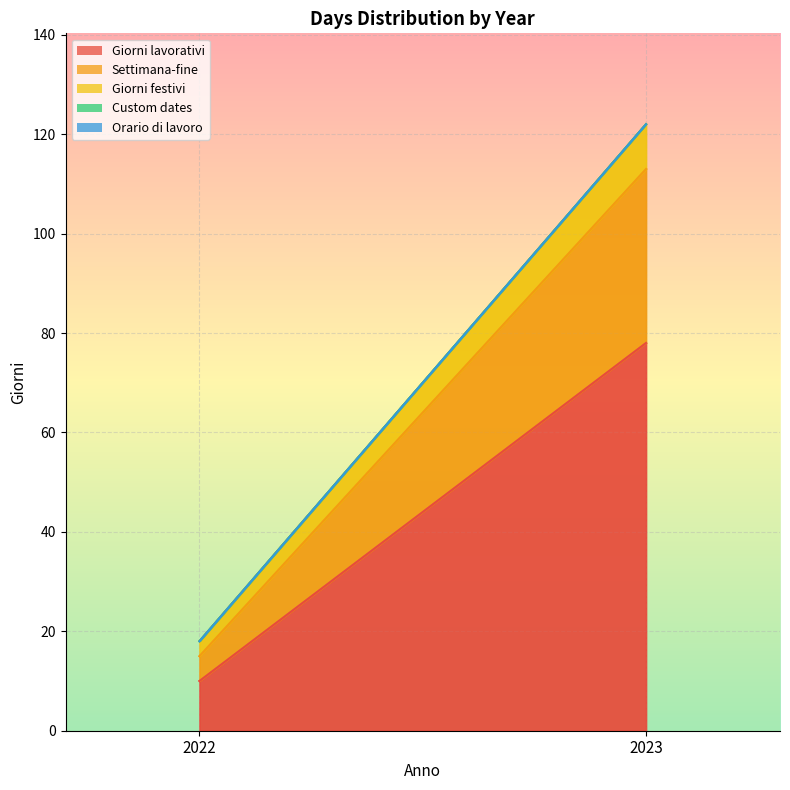

Which has a higher value, 2023 or 2022?

2023